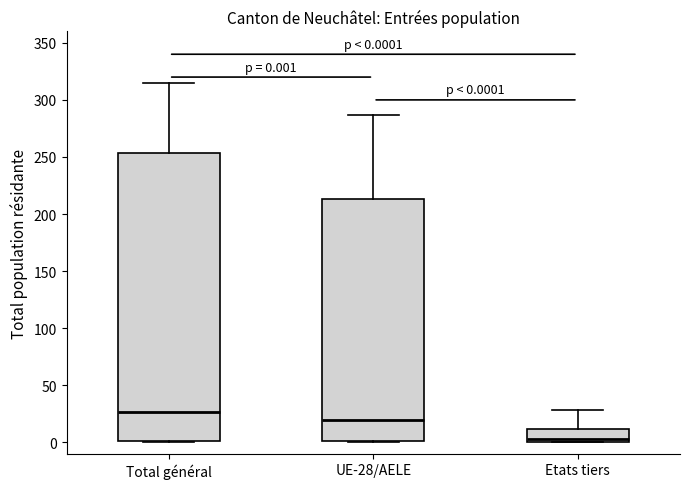

Comparing the boxes themselves (not the whiskers), which one is the tallest?

Total général